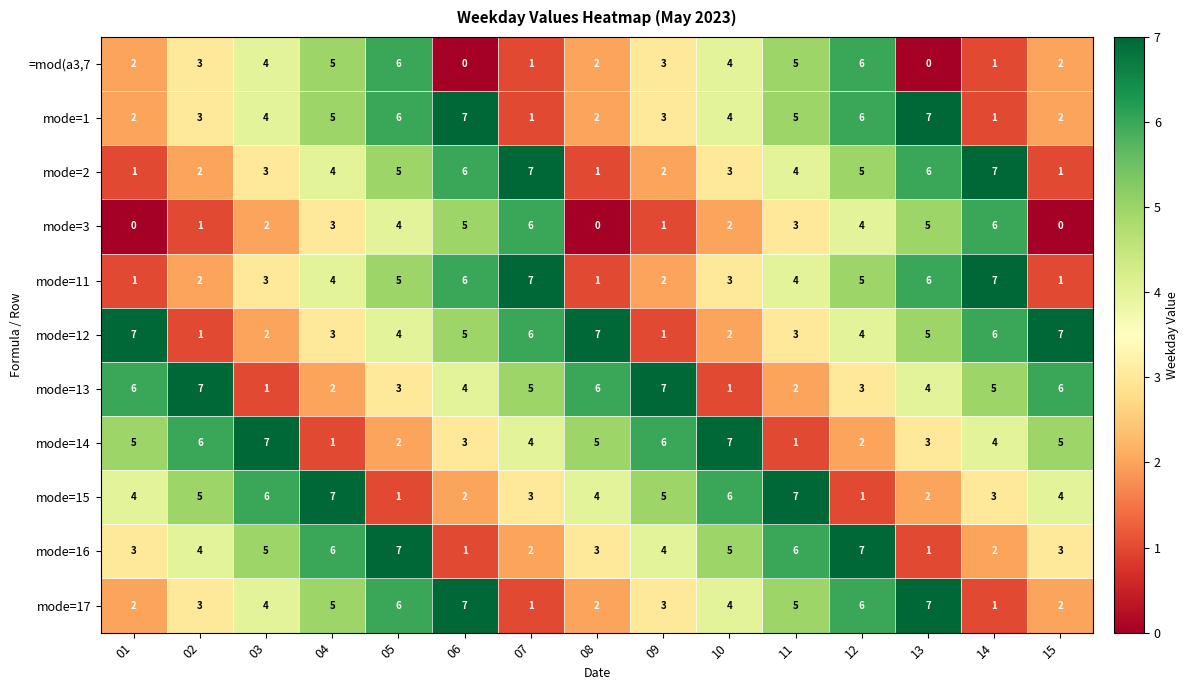

How many =mod(a3,7 values are between 1 and 5?

11